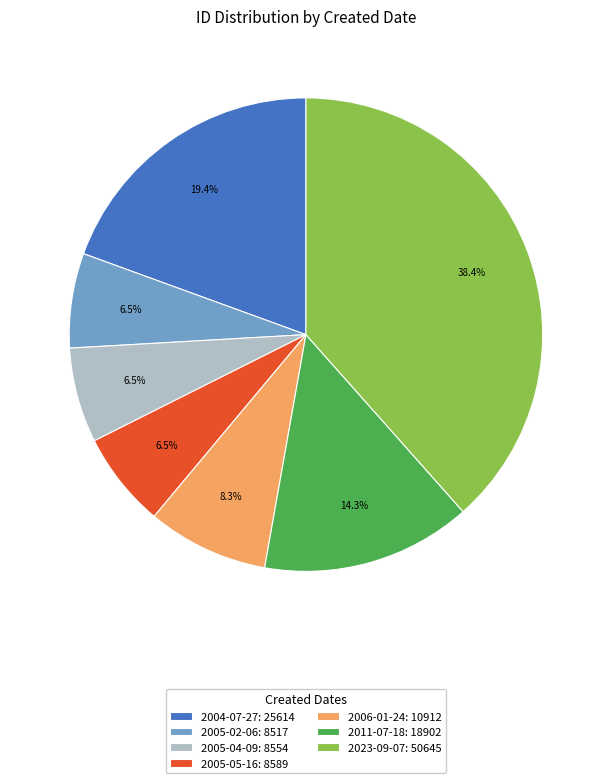

To the nearest percent, what is the difference between the largest and smallest slice percentages?

32%